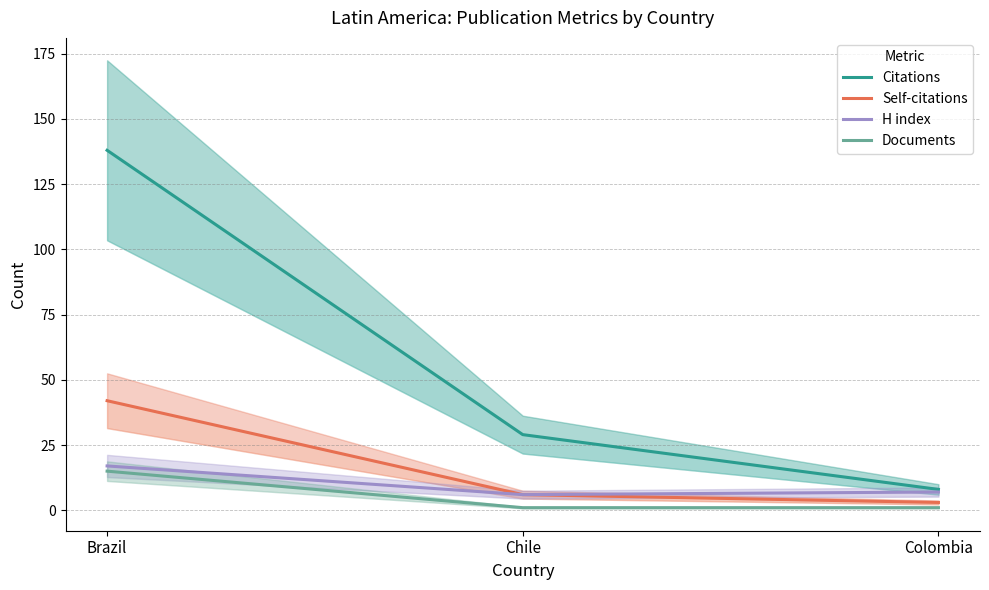

Reading left to right, transcribe all the data shown in this chart.

Citations: Brazil=138	Chile=29	Colombia=8
Self-citations: Brazil=42	Chile=6	Colombia=3
H index: Brazil=17	Chile=6	Colombia=7
Documents: Brazil=15	Chile=1	Colombia=1